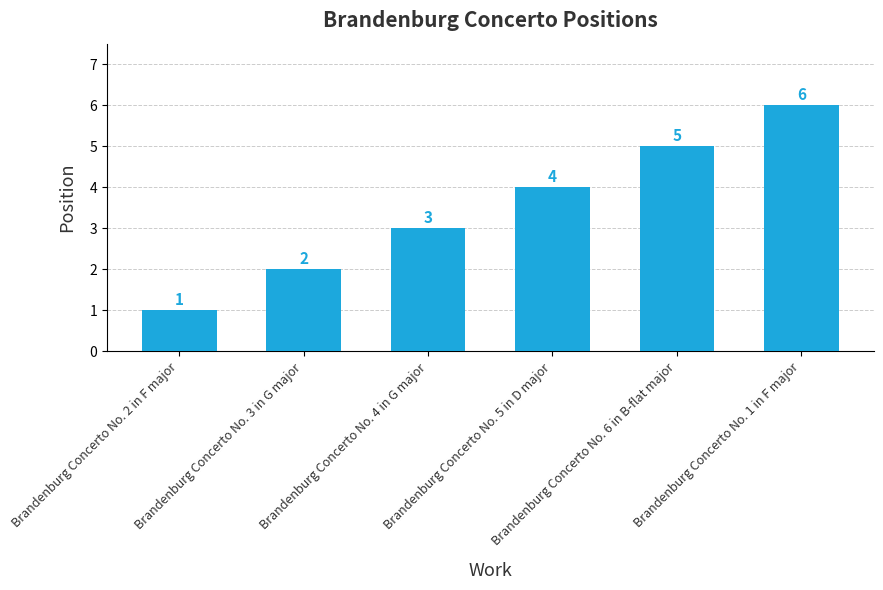

Reading right to left, extract all data points from this chart.

Brandenburg Concerto No. 1 in F major=6	Brandenburg Concerto No. 6 in B-flat major=5	Brandenburg Concerto No. 5 in D major=4	Brandenburg Concerto No. 4 in G major=3	Brandenburg Concerto No. 3 in G major=2	Brandenburg Concerto No. 2 in F major=1